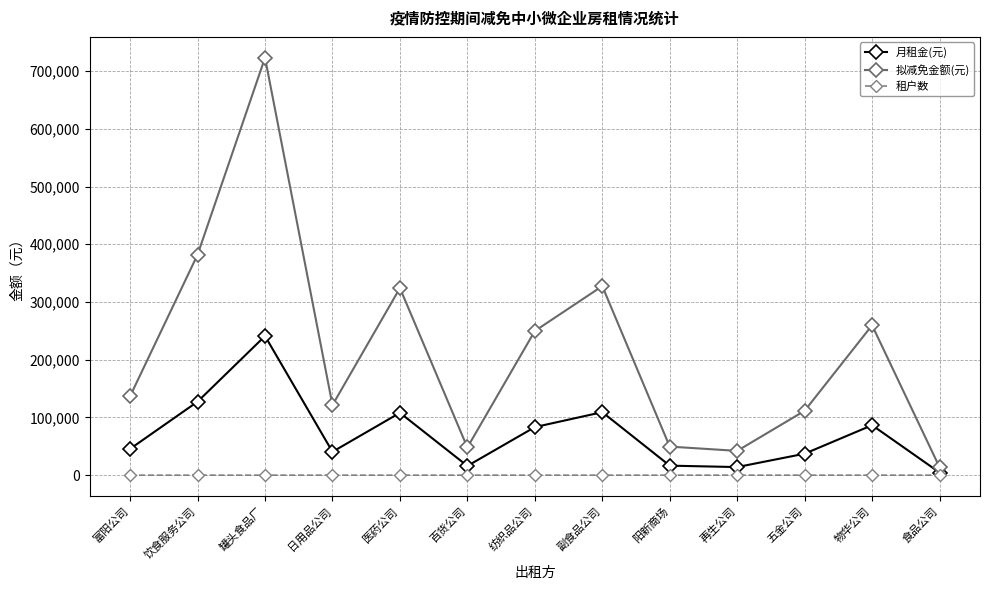

True or false: 拟减免金额(元) and 租户数 intersect in this chart.

False